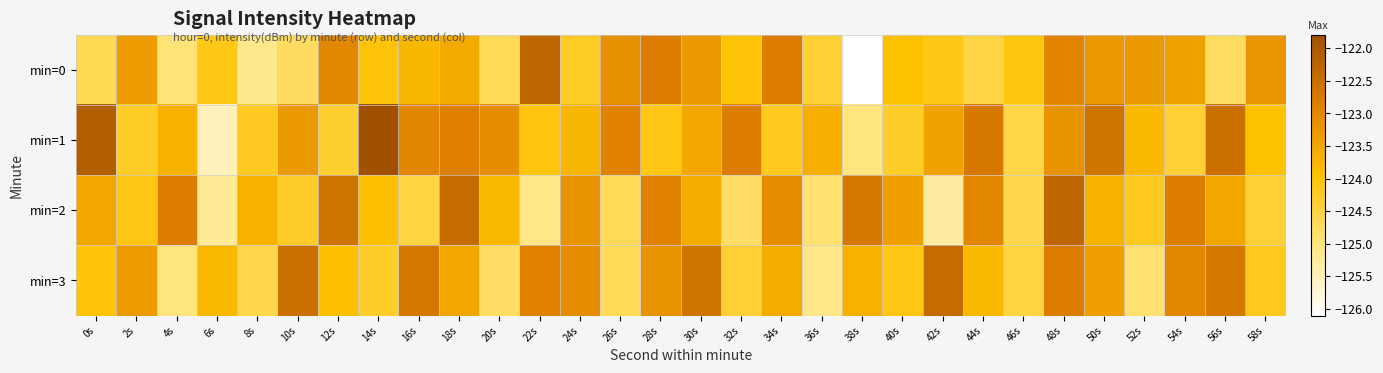

Which series has the largest total across all categories?

min=1